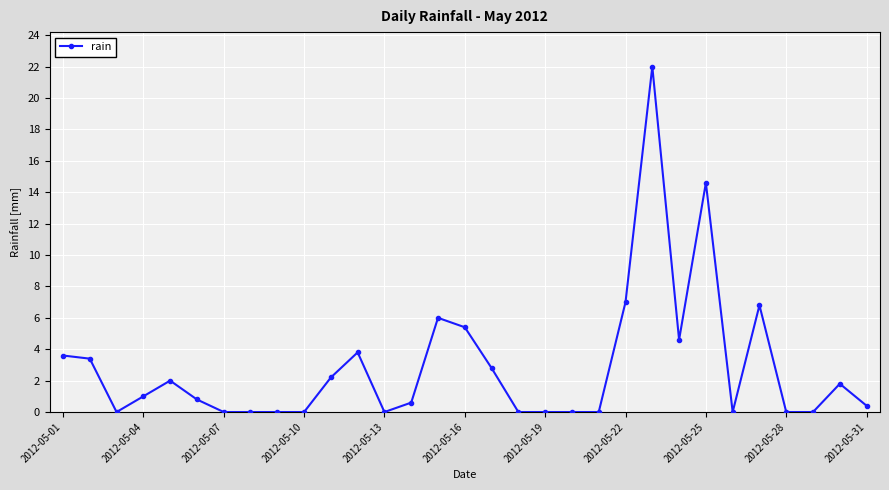

What is the difference between the second highest and second lowest values?

14.6